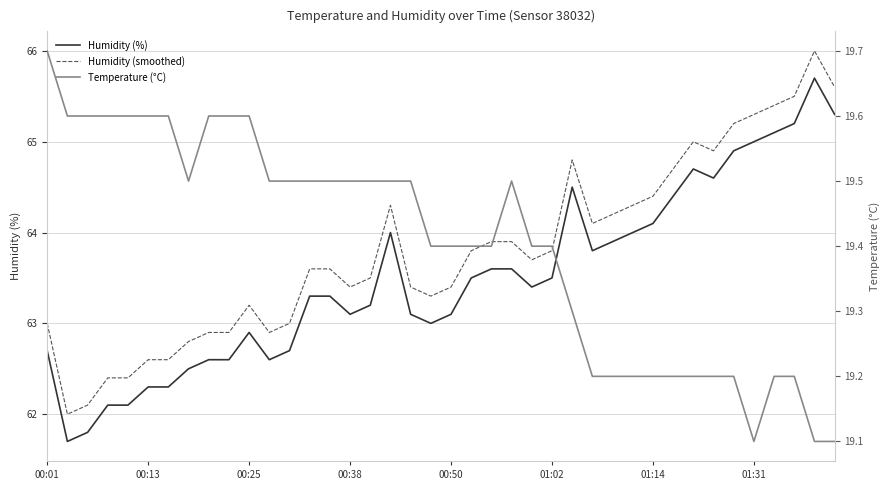

True or false: Temperature (°C) and Humidity (%) intersect in this chart.

False